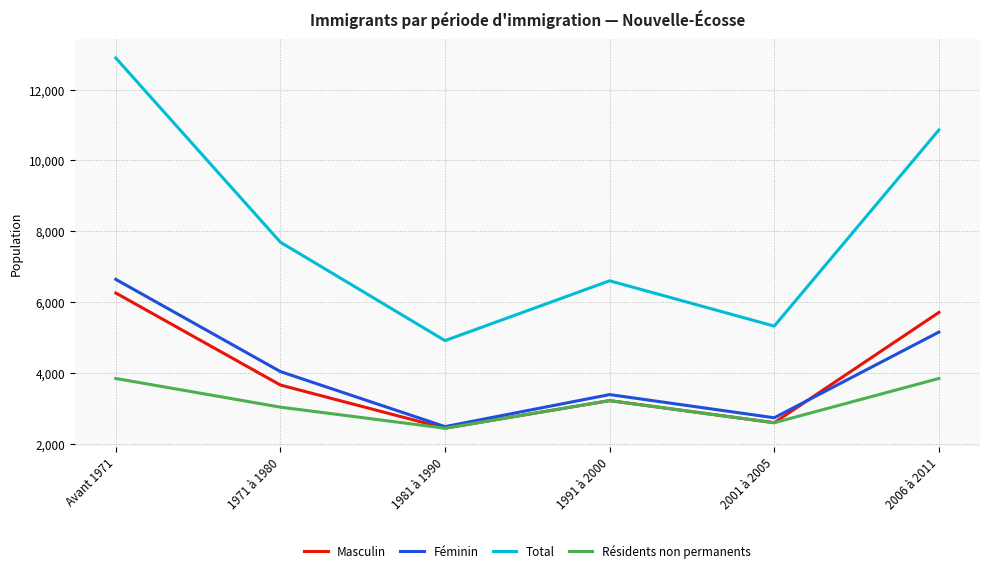

True or false: Féminin and Total intersect in this chart.

False